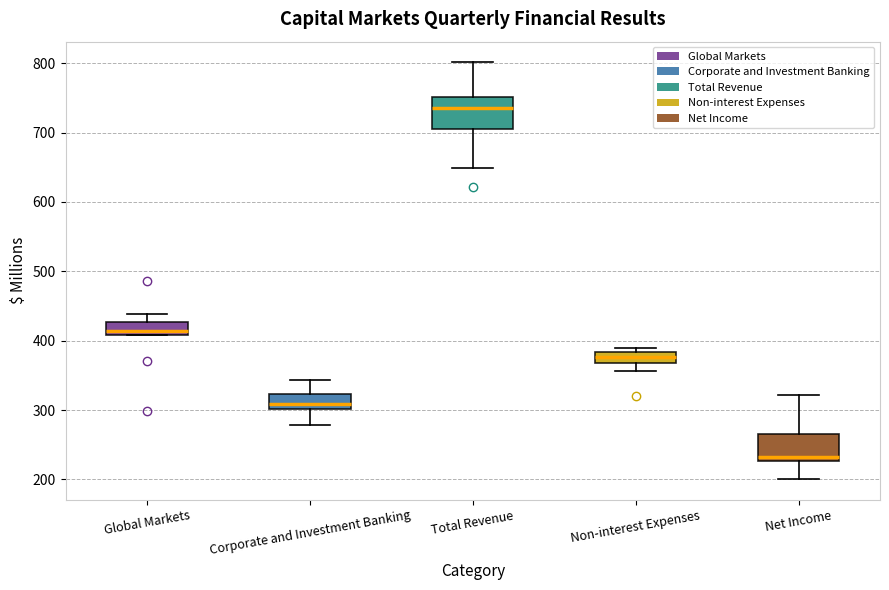

Which box's median line is the lowest?

Net Income